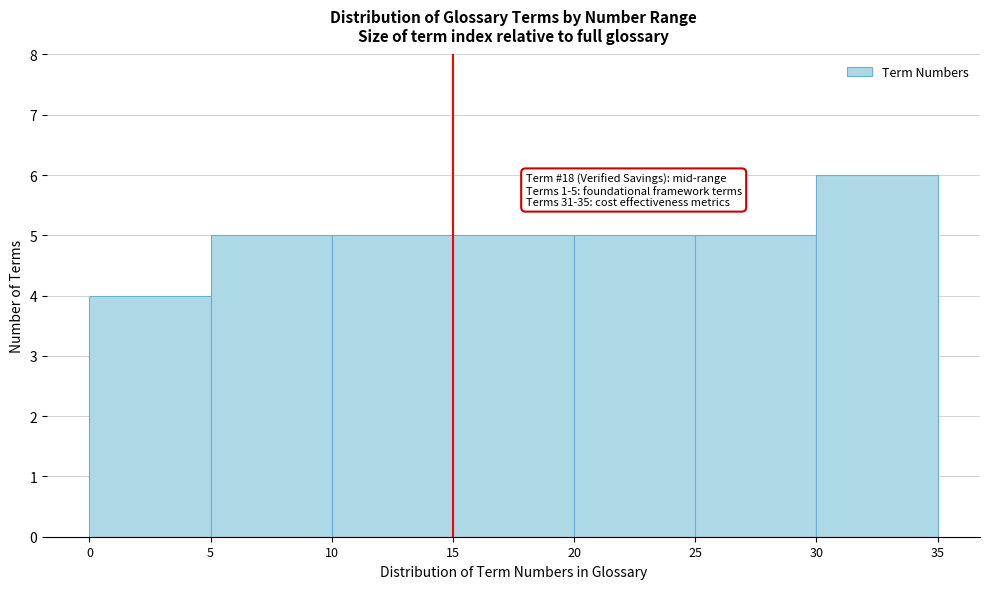

Over which range of the x-axis is the bar tallest?

30 to 35